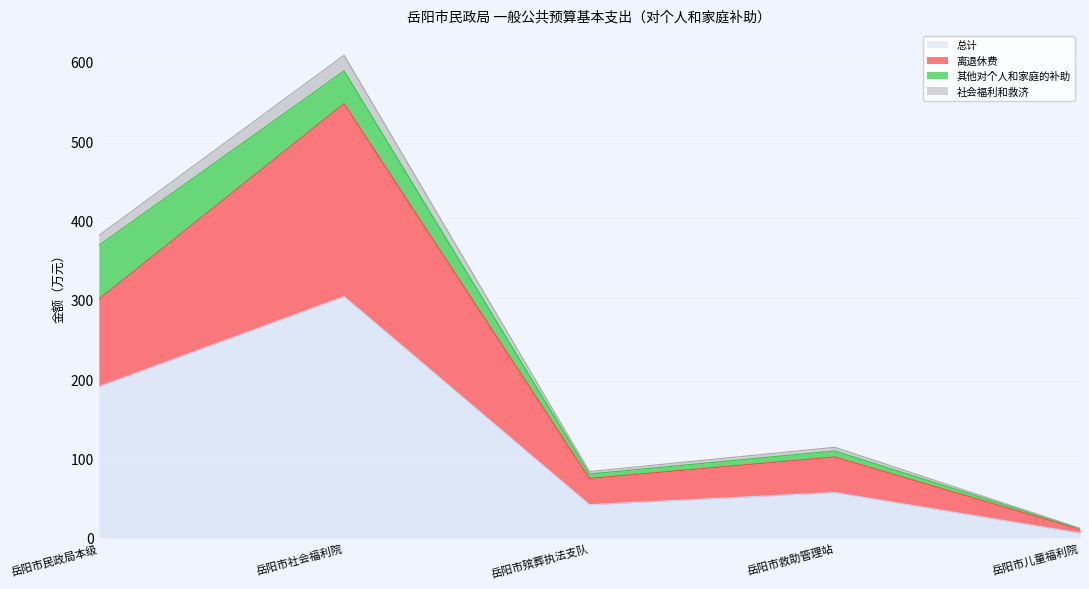

What is the approximate value of 总计 at 岳阳市社会福利院?

304.1